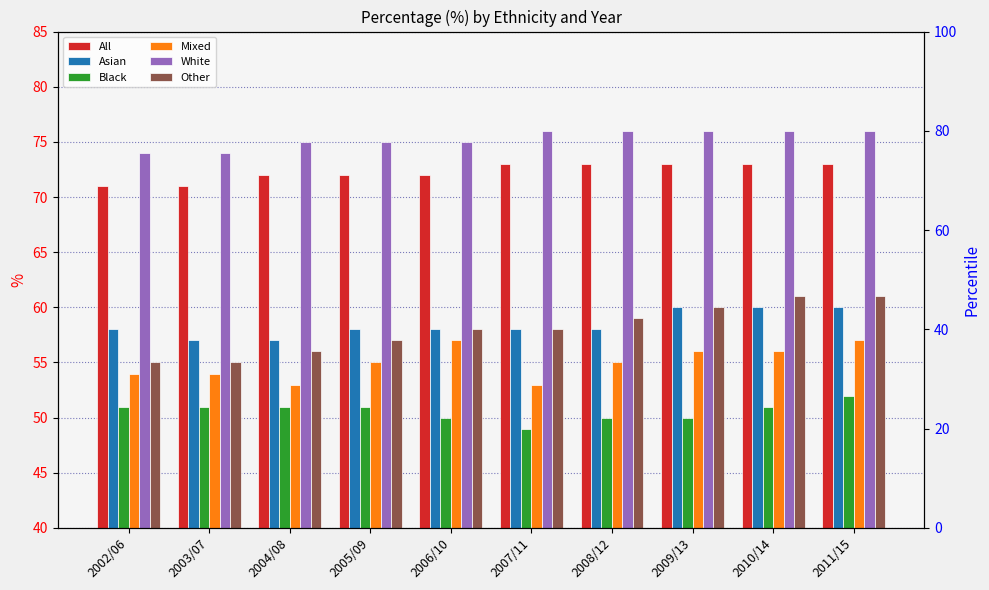

List the labels in order of Mixed value, smallest first.

2004/08, 2007/11, 2002/06, 2003/07, 2005/09, 2008/12, 2009/13, 2010/14, 2006/10, 2011/15